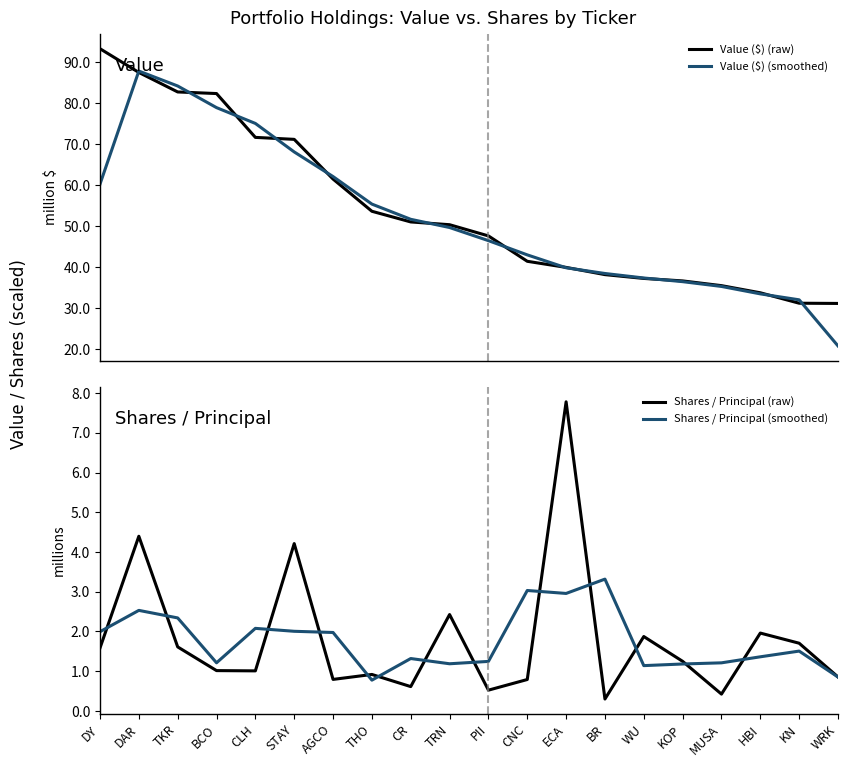

The value of Shares / Principal (smoothed) at THO is 0.3. True or false?

False